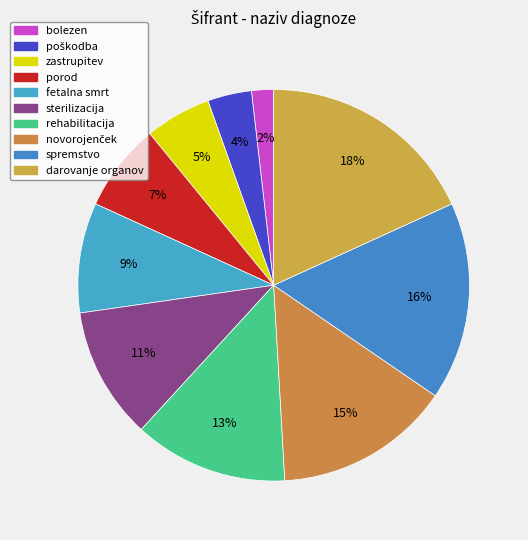

True or false: spremstvo accounts for 9% of the total.

False